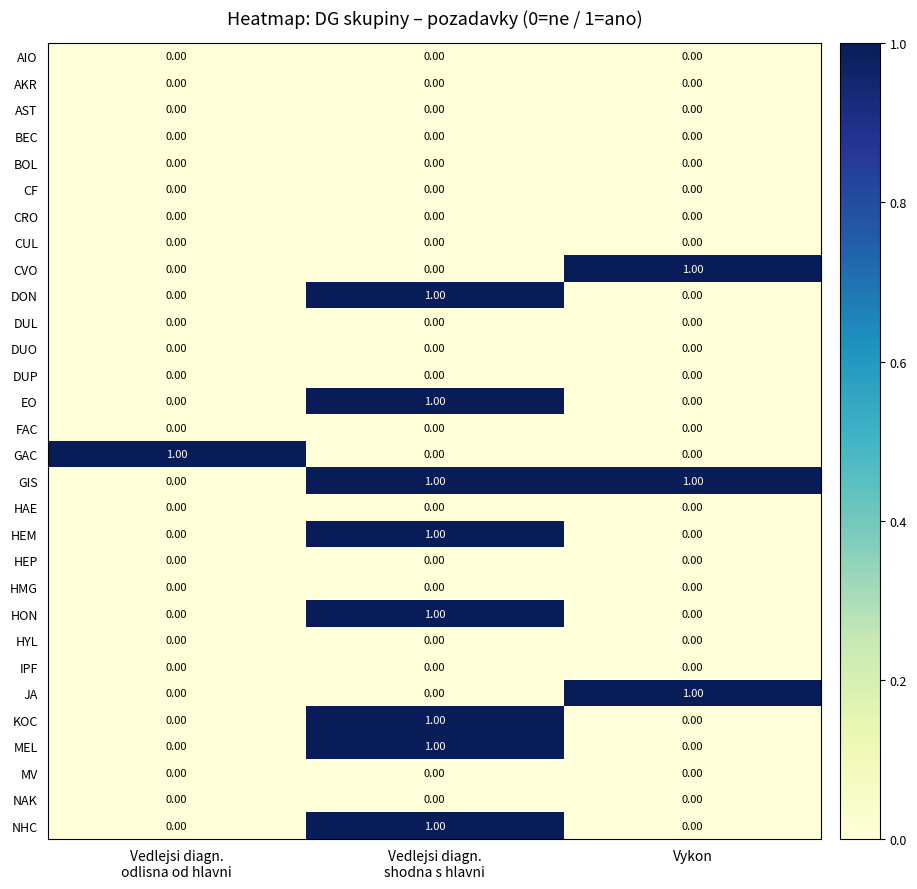

What is the total value across all series at Vykon?

3